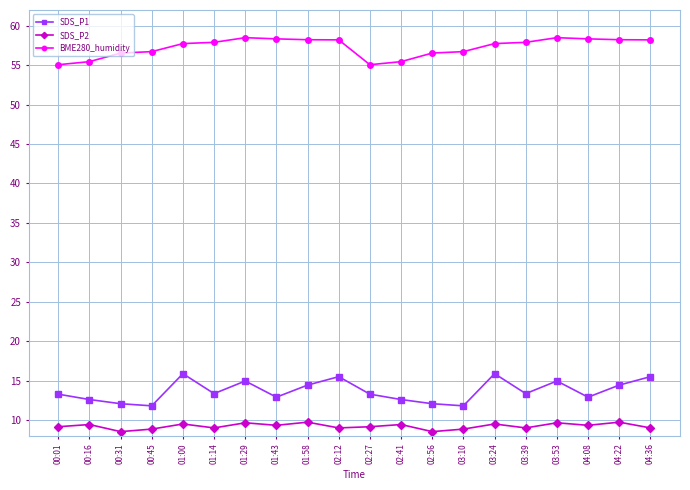

True or false: SDS_P2 has a value of 3.4 at 01:43.

False